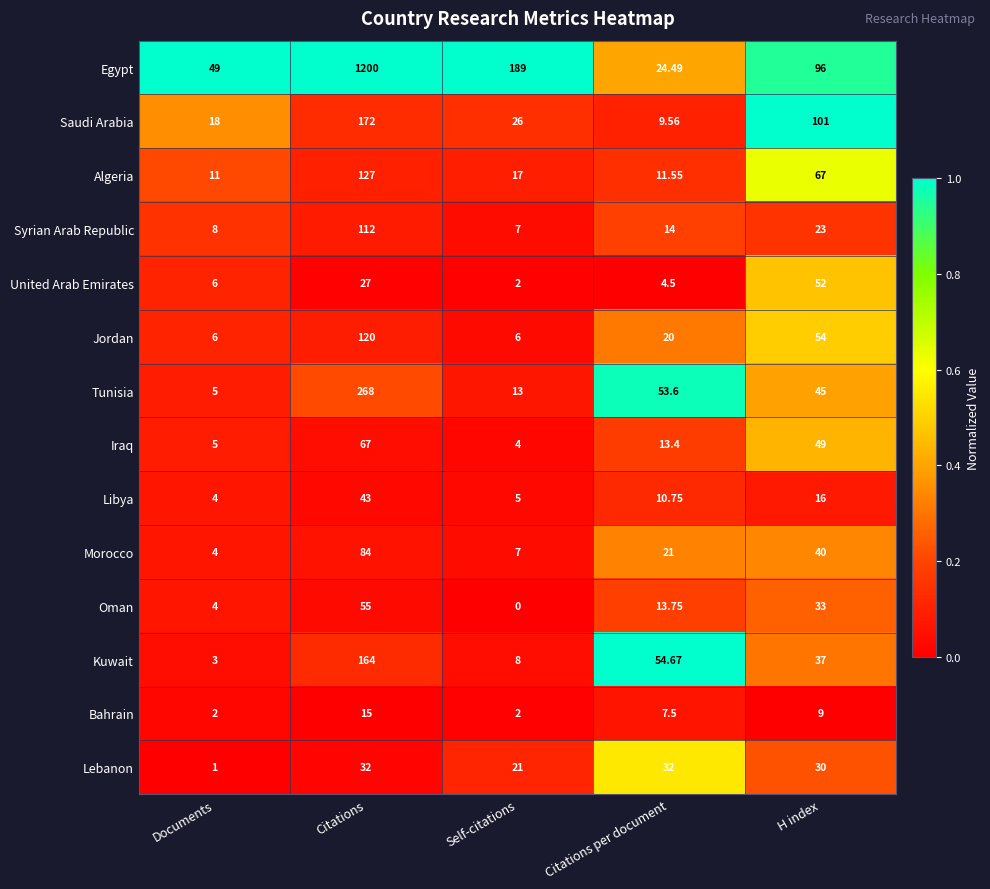

Rank the series by their maximum value, from lowest to highest.

Bahrain, Lebanon, Libya, United Arab Emirates, Oman, Iraq, Morocco, Syrian Arab Republic, Jordan, Algeria, Kuwait, Saudi Arabia, Tunisia, Egypt